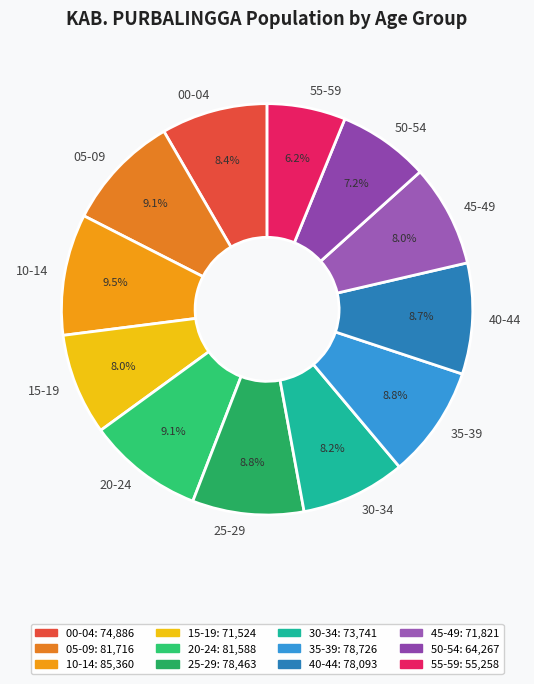

Combined, what portion of the pie is 10-14 and 50-54?

16.7%